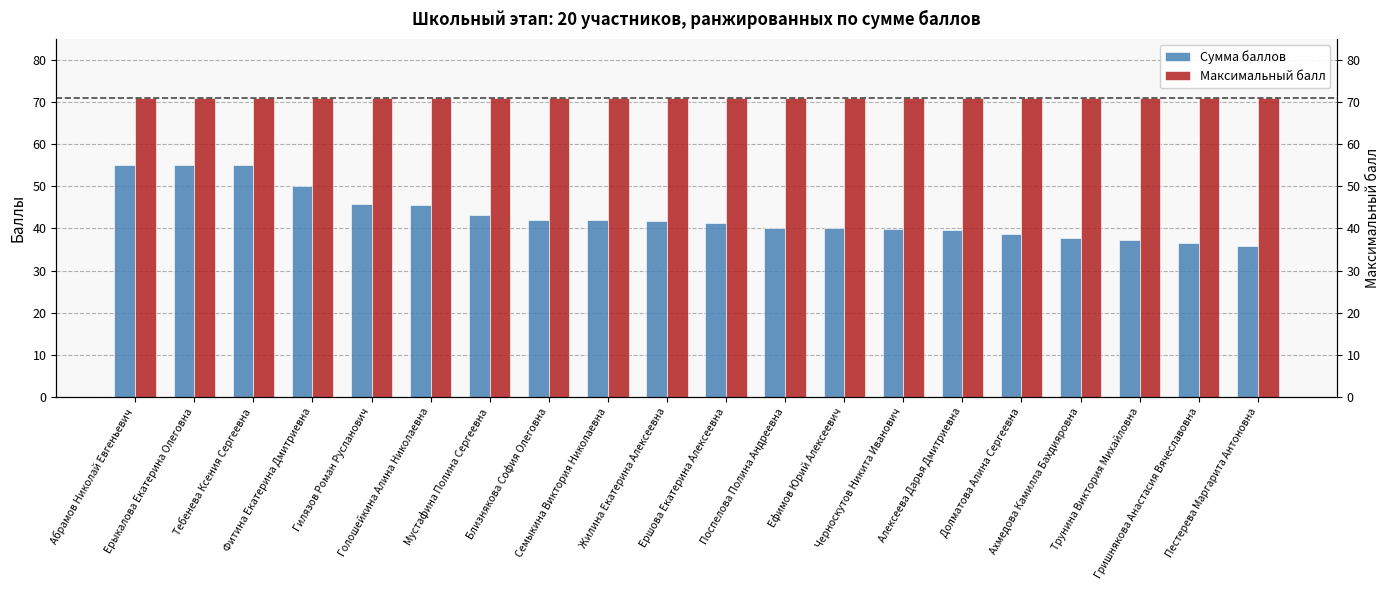

Rank the series at Жилина Екатерина Алексеевна from lowest to highest value.

Сумма баллов, Максимальный балл